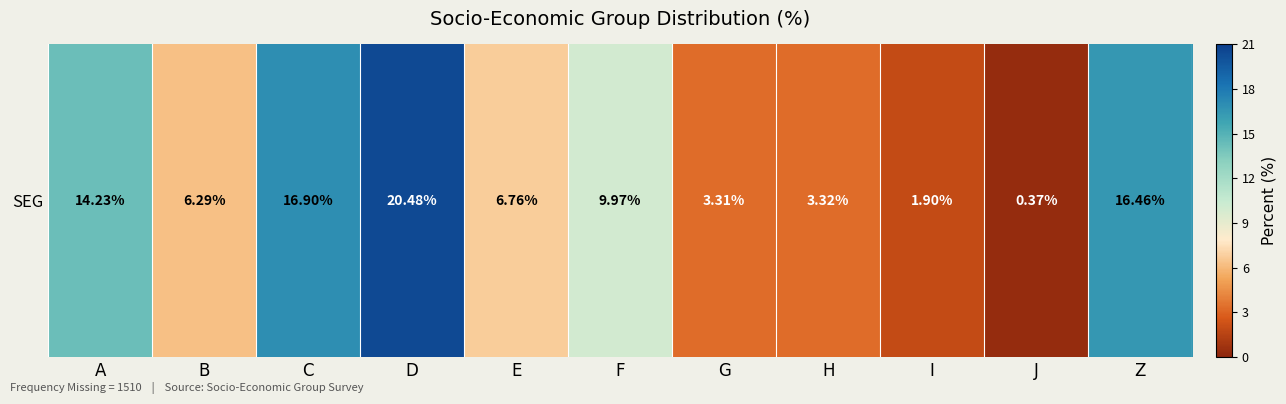

Where is the data nearest to the value 10?

F